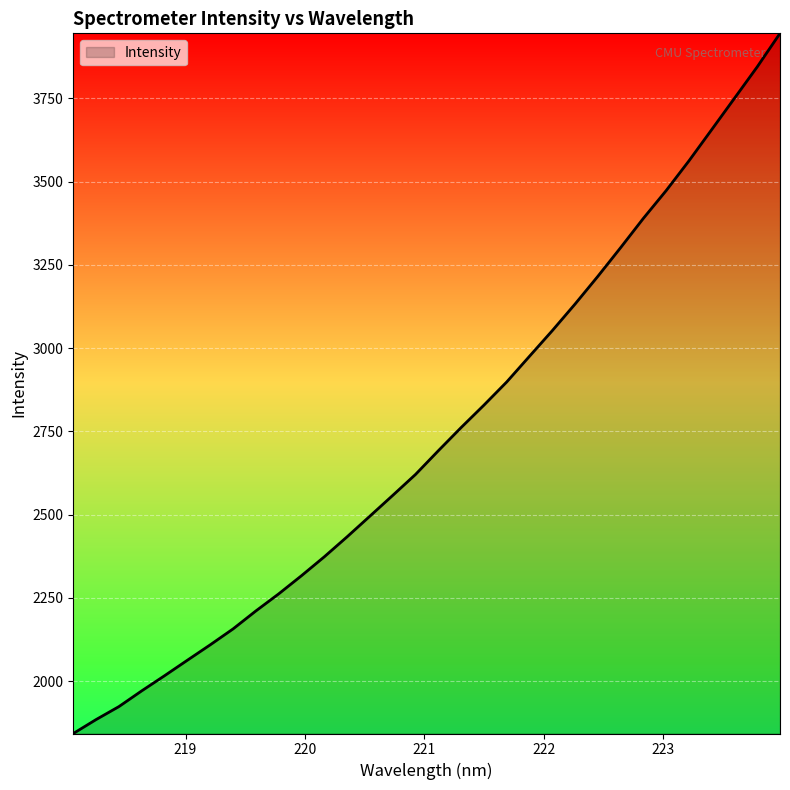

What is the greatest value displayed?

3945.5